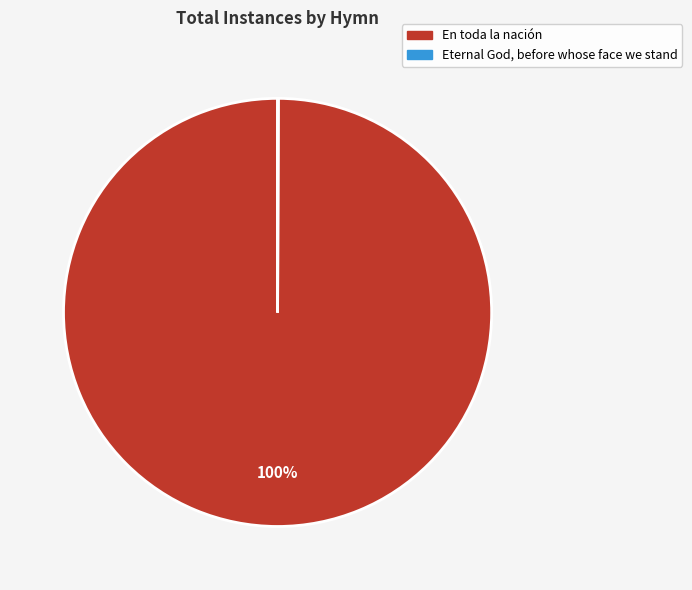

What percentage is the En toda la nación slice, to the nearest percent?

100%